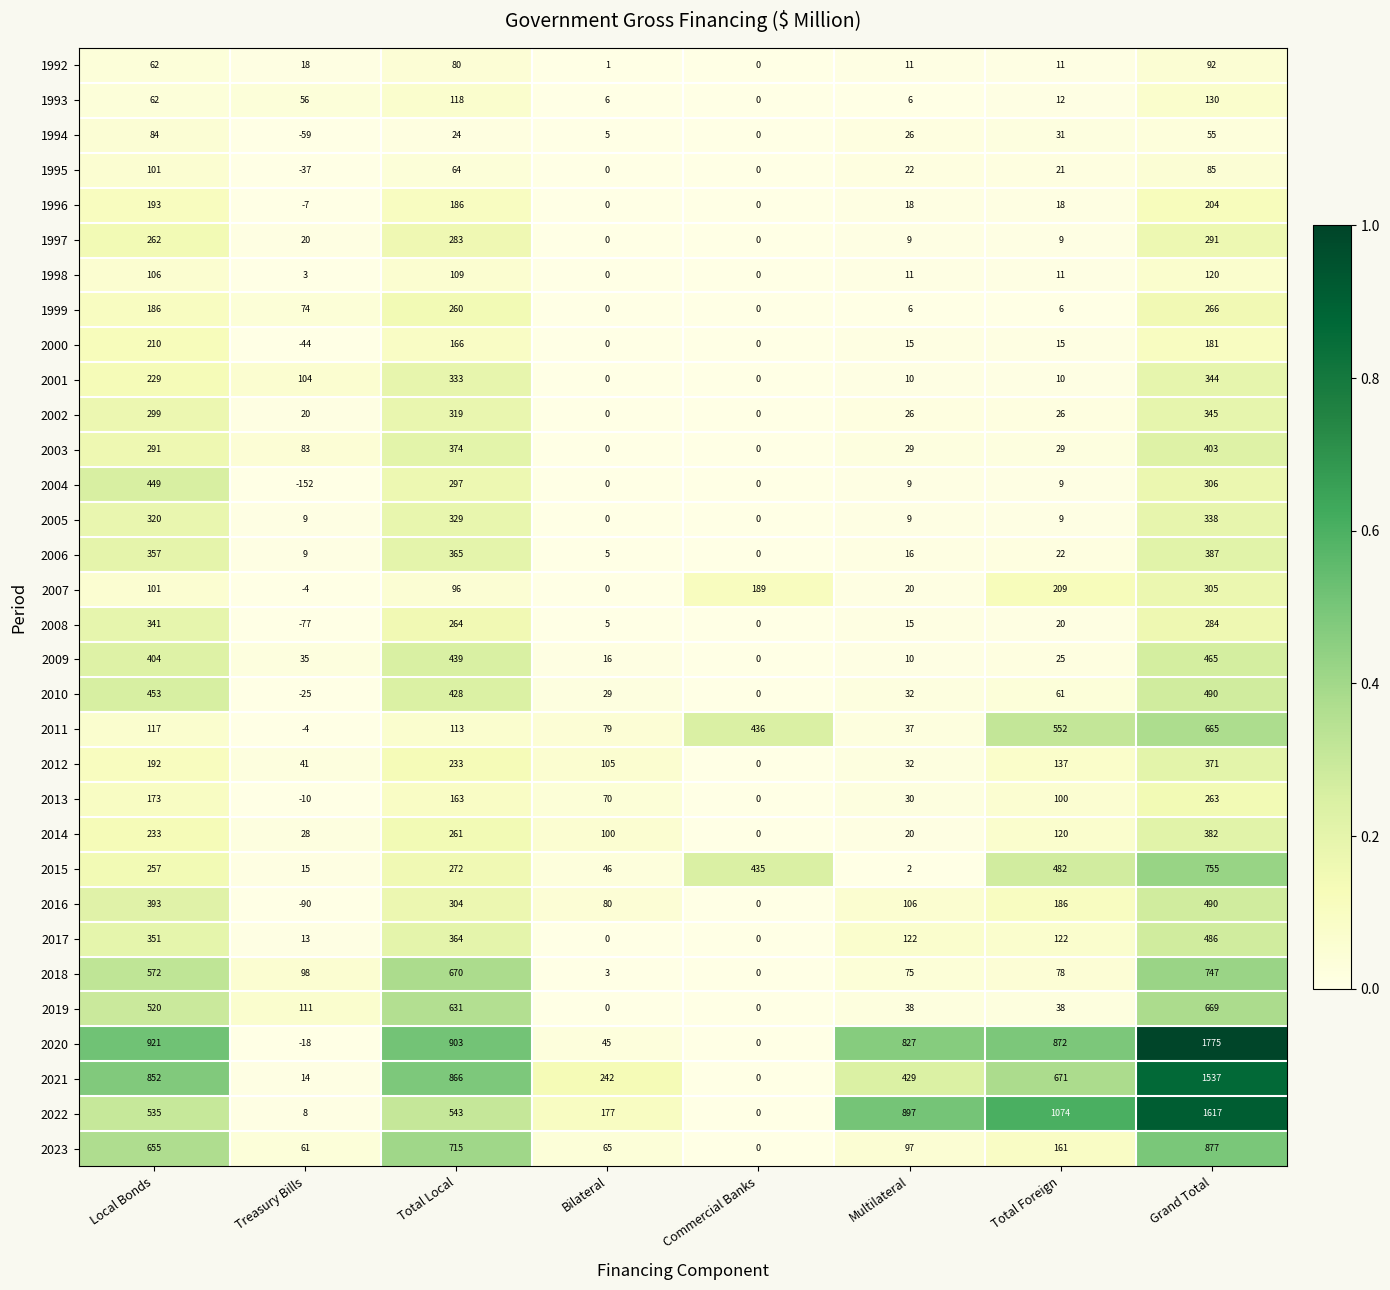

Which series has the largest total across all categories?

2020